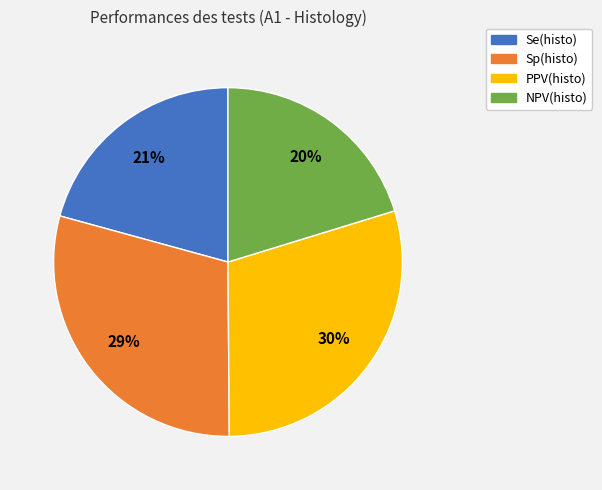

To the nearest percent, what is the combined percentage of Sp(histo) and Se(histo)?

50%